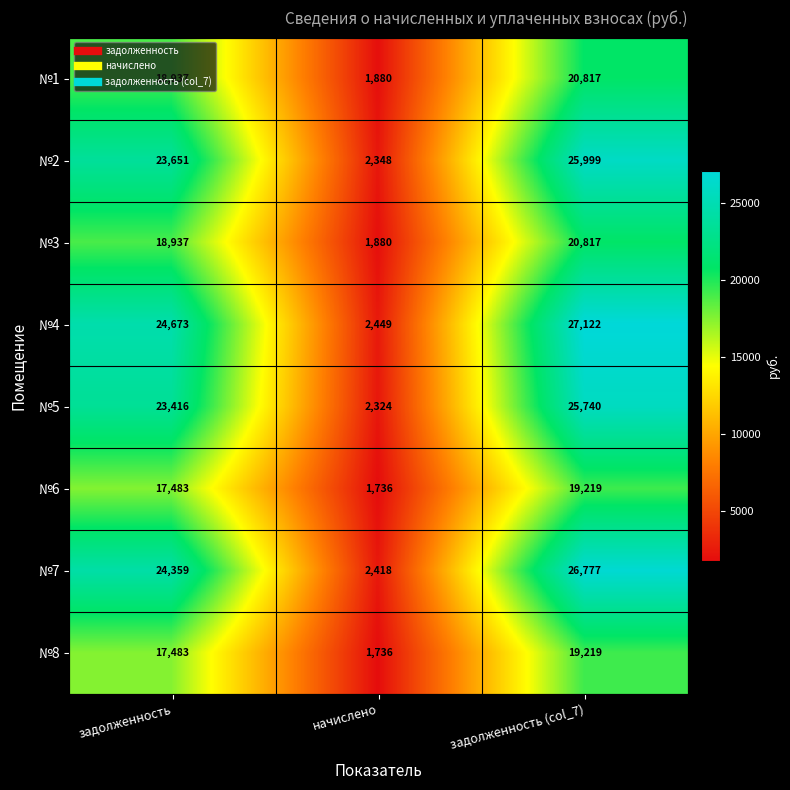

What is the approximate value of №2 at начислено?

2348